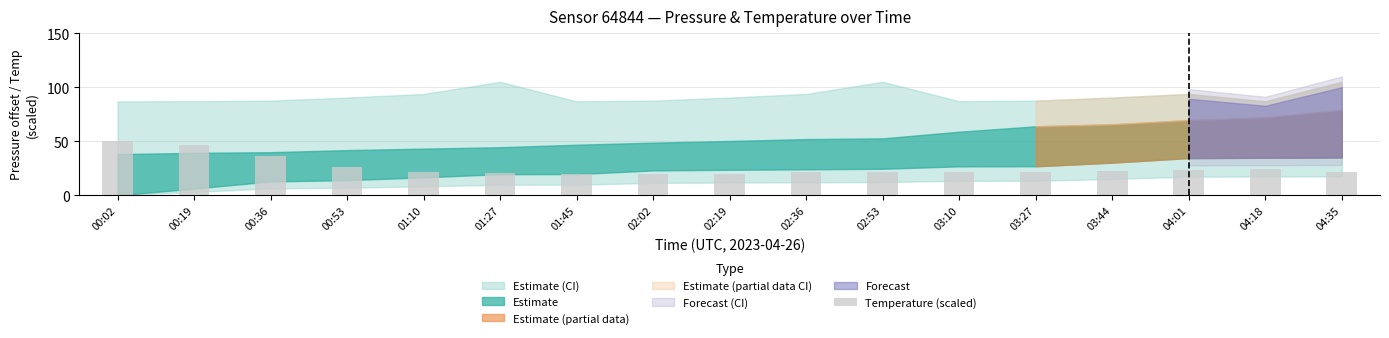

What is the difference between the second highest and minimum values?

26.7